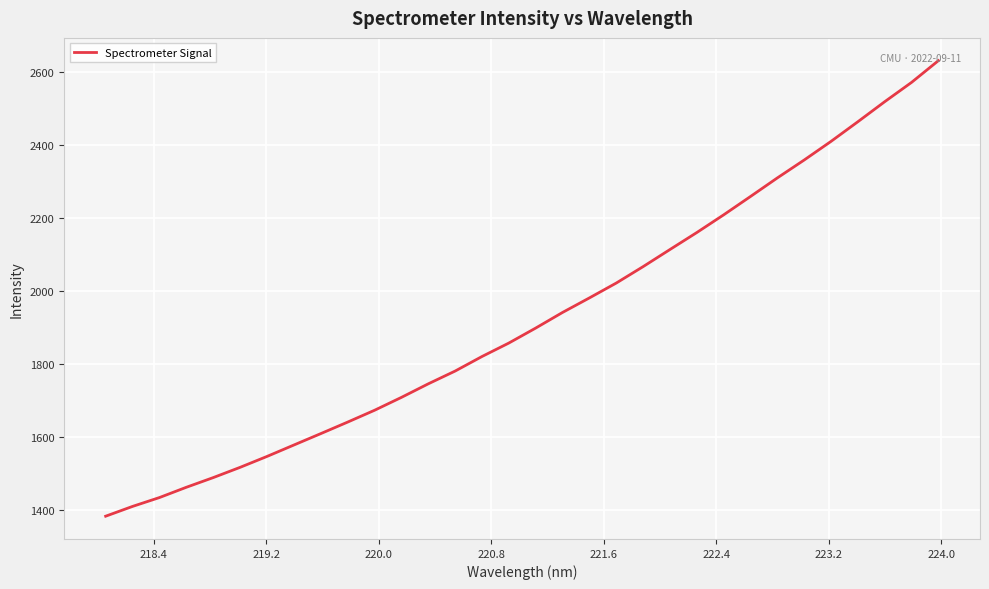

What is the greatest value displayed?

2630.5